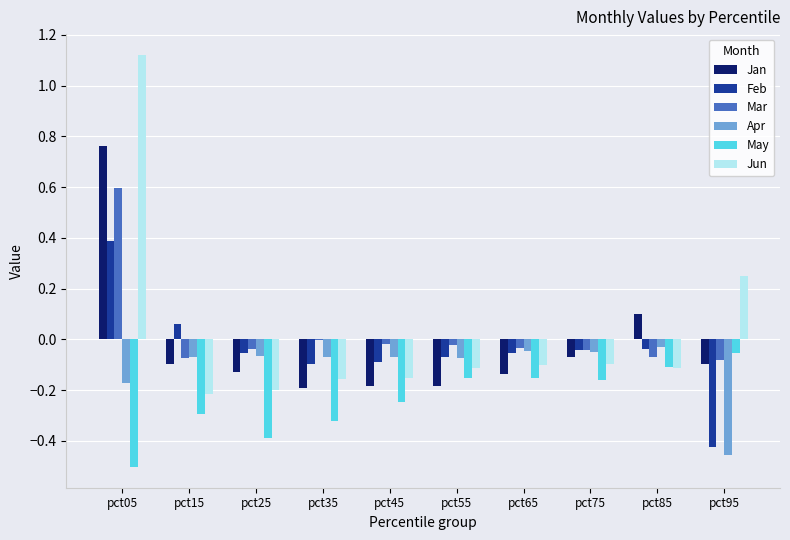

At which category is the sum across all series the highest?

pct05